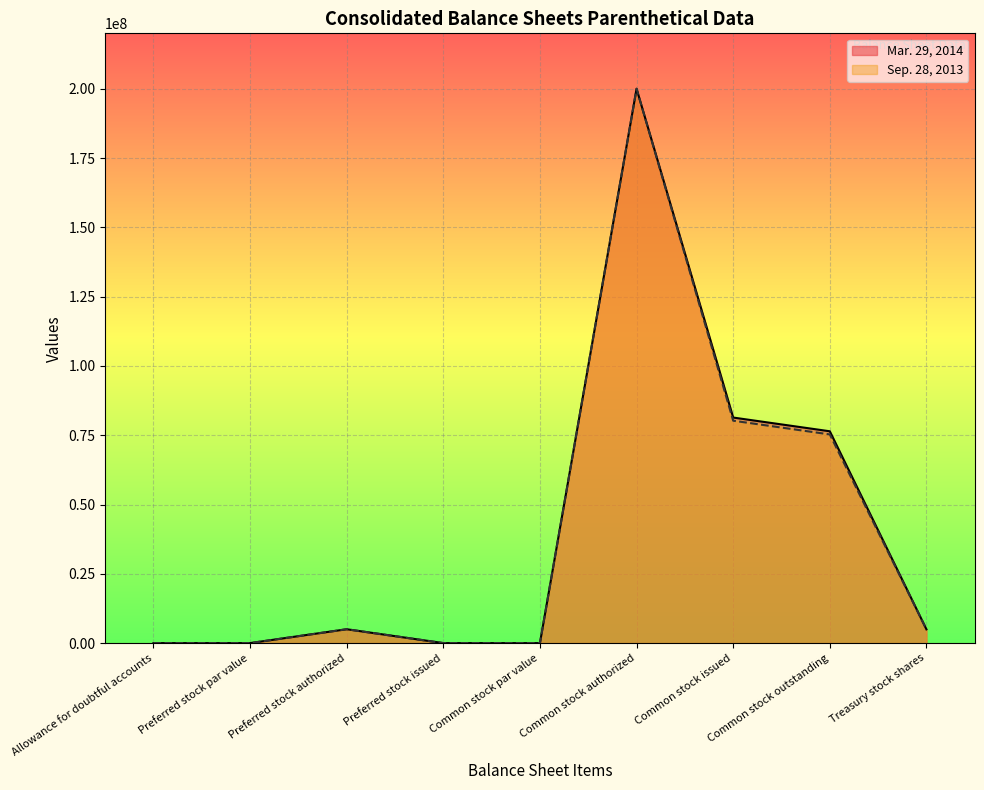

What is the label of the 4th point from the right?

Common stock authorized